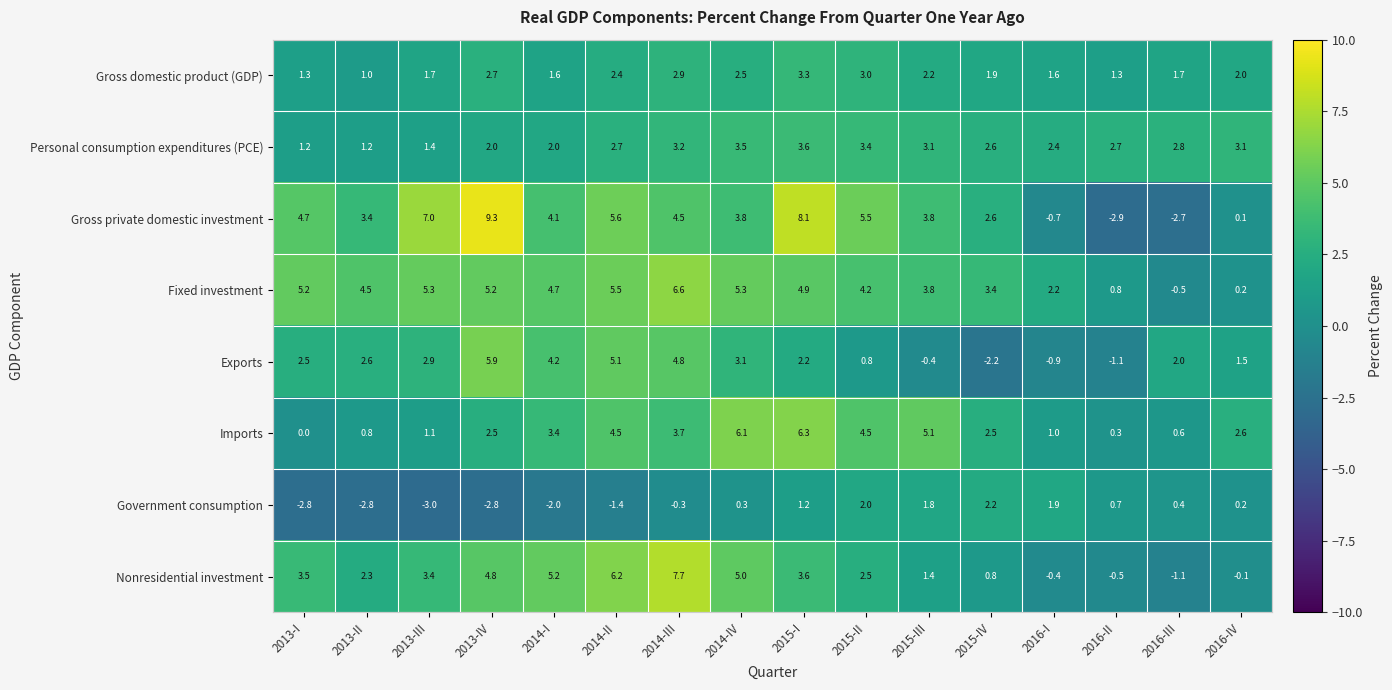

Between 2015-I and 2016-I, which series saw the biggest shift?

Gross private domestic investment